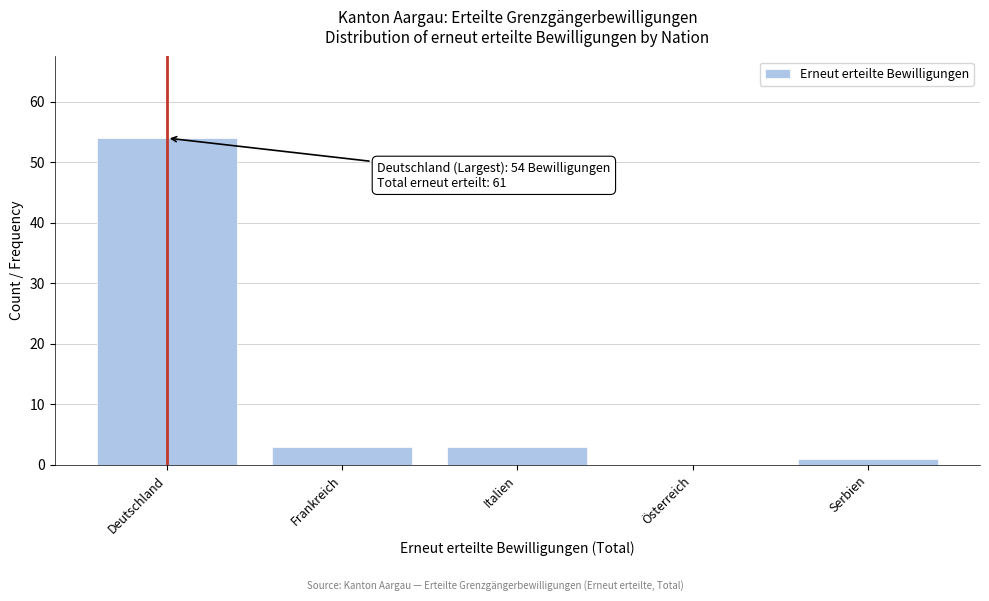

Reading left to right, list all the values displayed in this chart.

Deutschland=54	Frankreich=3	Italien=3	Österreich=0	Serbien=1